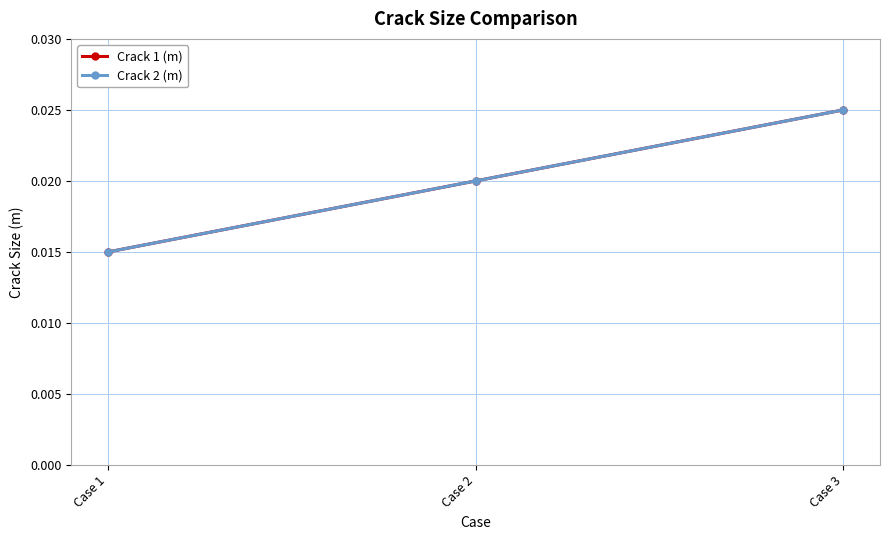

Does the chart have visible grid lines?

Yes